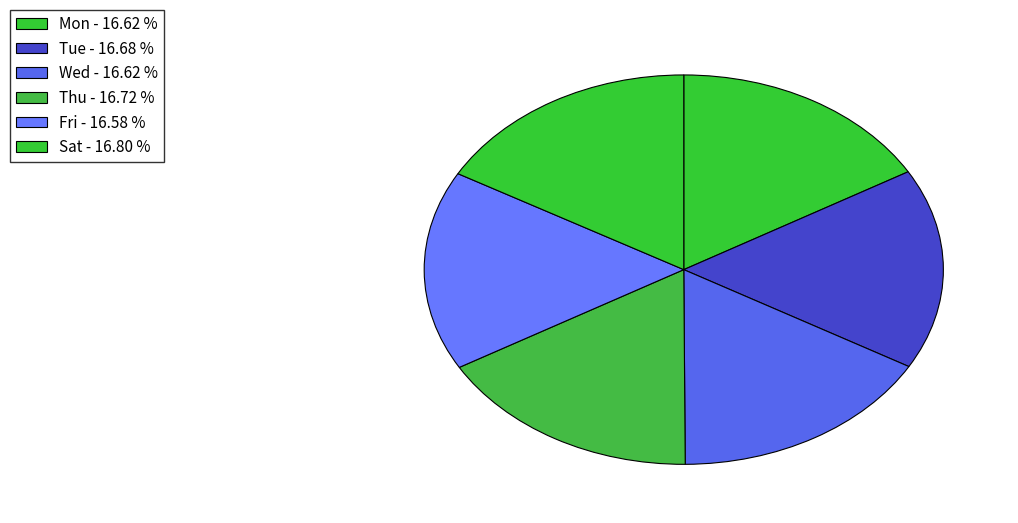

Is there any slice that represents more than half of the pie?

No